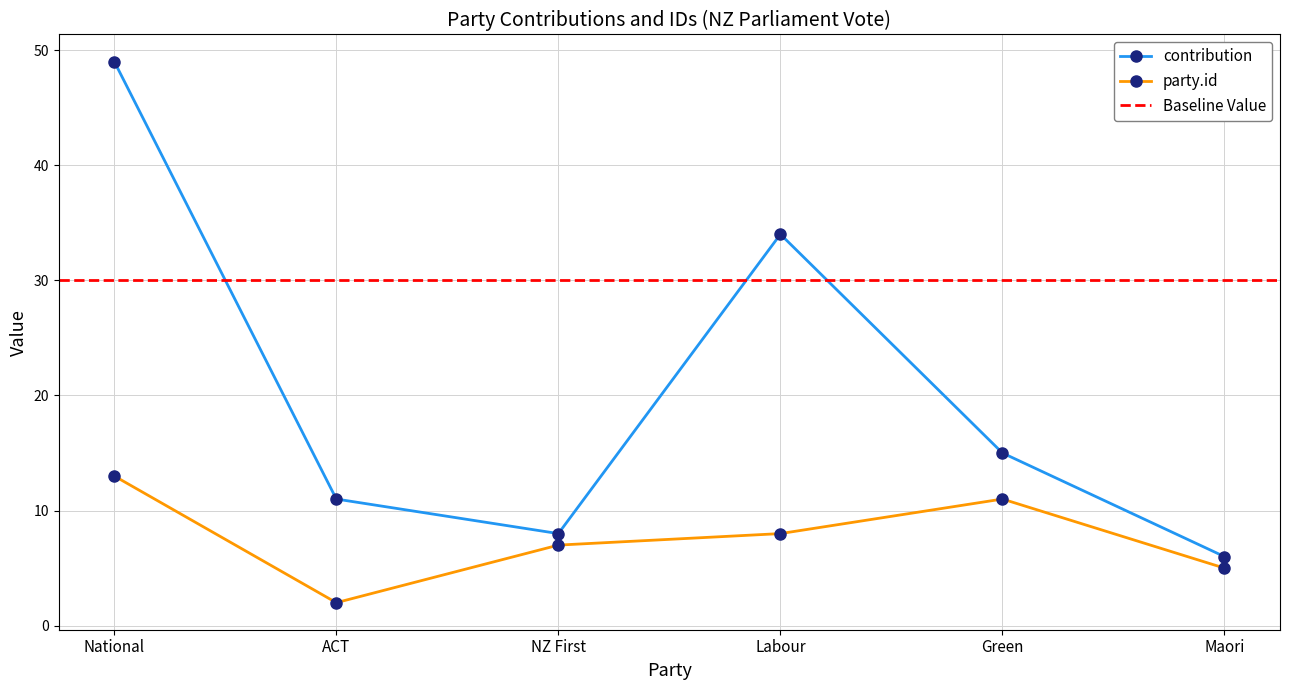

The value of party.id at ACT is 2. True or false?

True